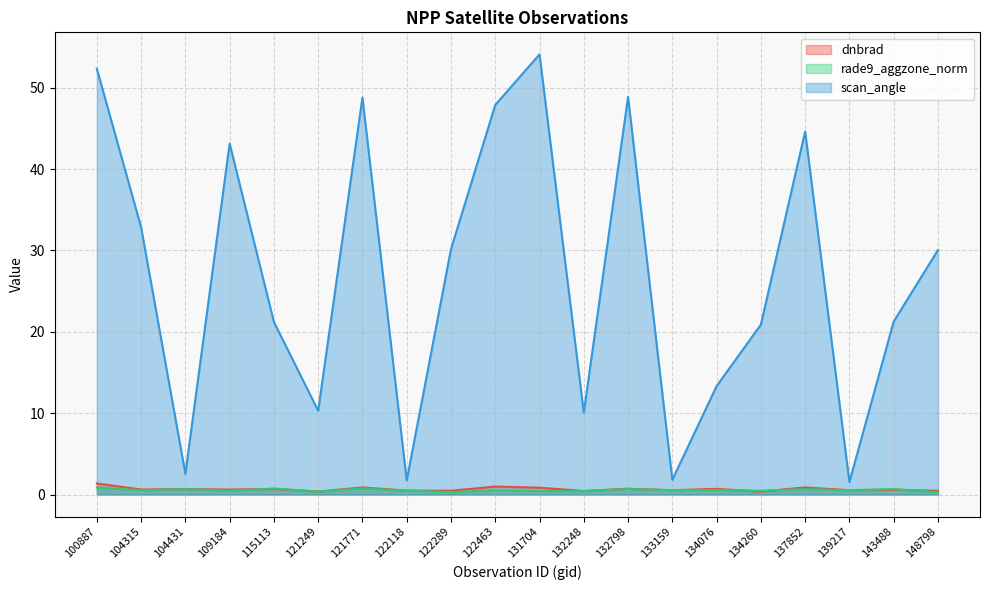

Reading left to right, extract all data points from this chart.

dnbrad: 1.4	0.6	0.7	0.6	0.7	0.4	0.9	0.5	0.5	1.0	0.8	0.4	0.7	0.5	0.7	0.4	0.9	0.5	0.6	0.5
rade9_aggzone_norm: 0.9	0.5	0.7	0.5	0.7	0.4	0.8	0.5	0.3	0.5	0.4	0.4	0.7	0.5	0.5	0.5	0.7	0.5	0.7	0.3
scan_angle: 52.3	32.8	2.5	43.1	21.2	10.3	48.8	1.7	30.2	47.9	54.1	10.1	48.9	1.8	13.3	20.9	44.6	1.5	21.3	30.1